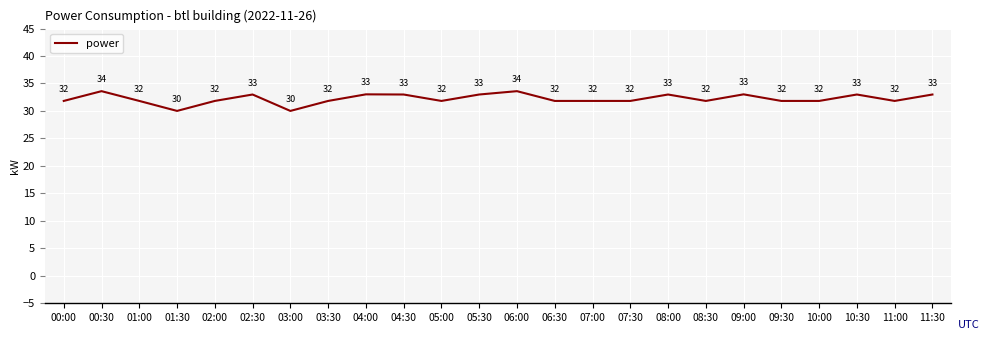

True or false: the data shows 15.6 at 11:30.

False